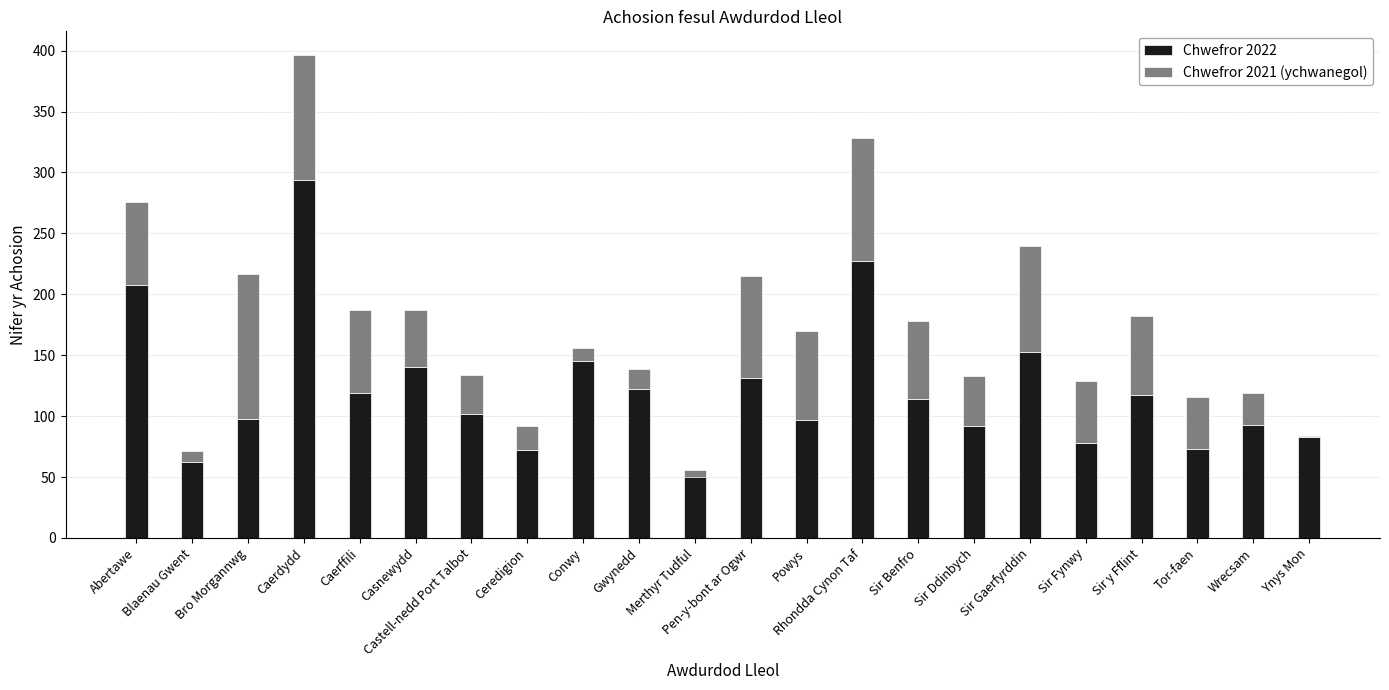

What is the sum of all Chwefror 2021 (ychwanegol) values?

1123